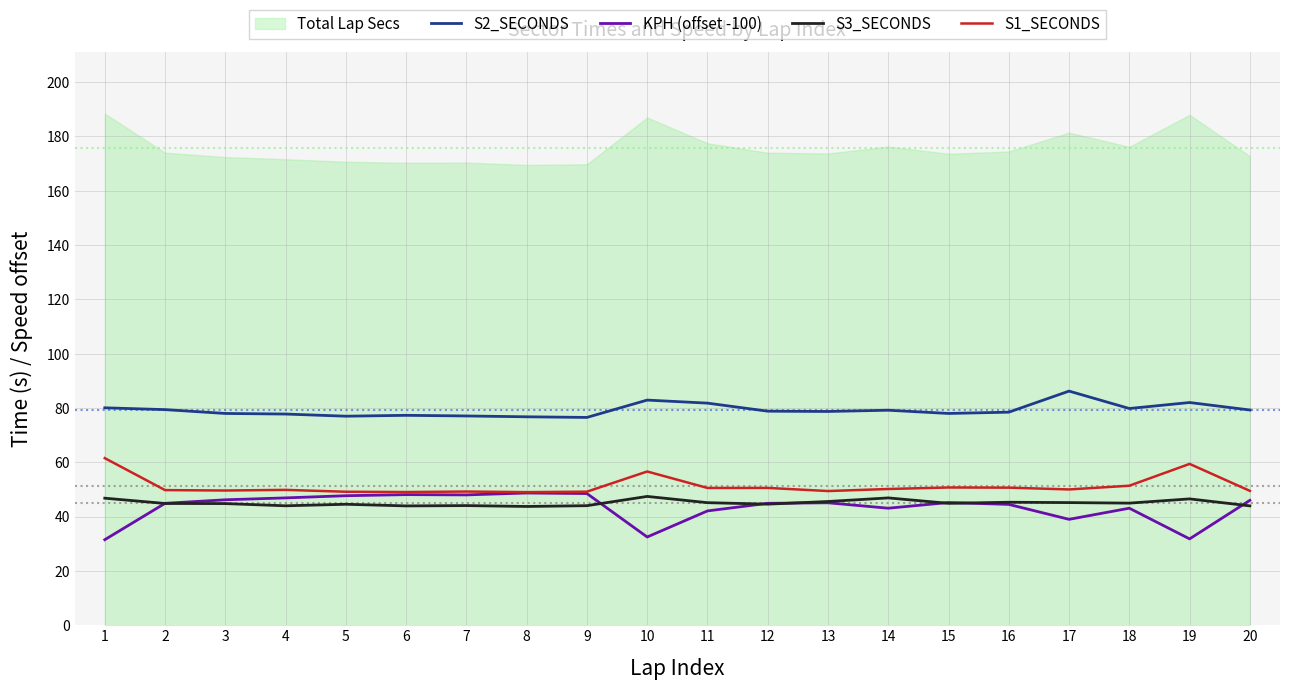

Is the value of S3_SECONDS at 18 greater than the value of S2_SECONDS at 12?

No